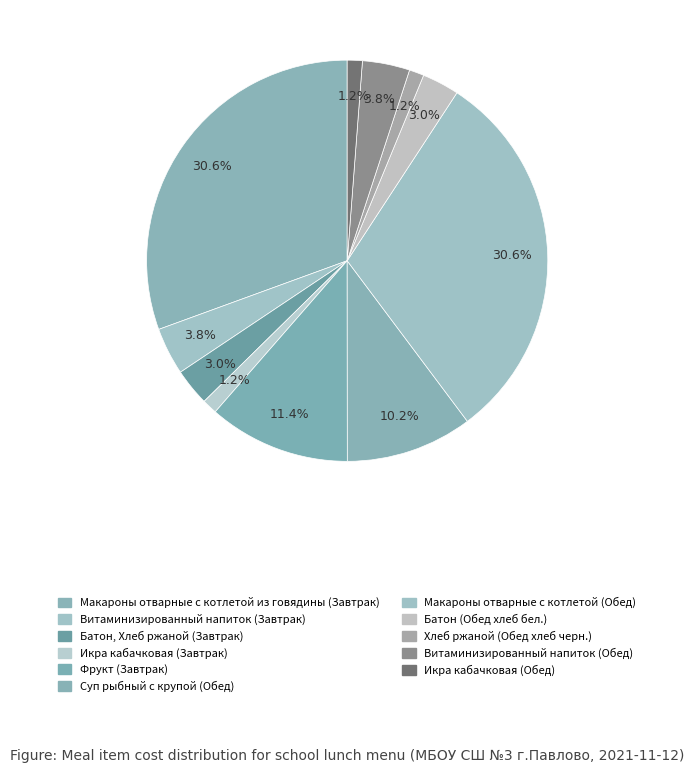

What percentage do Хлеб ржаной (Обед хлеб черн.) and Батон, Хлеб ржаной (Завтрак) together represent?

4.2%